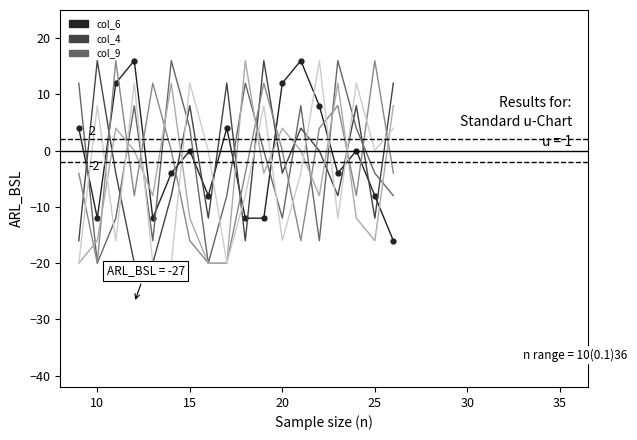

What is the minimum value shown in the chart?

-20